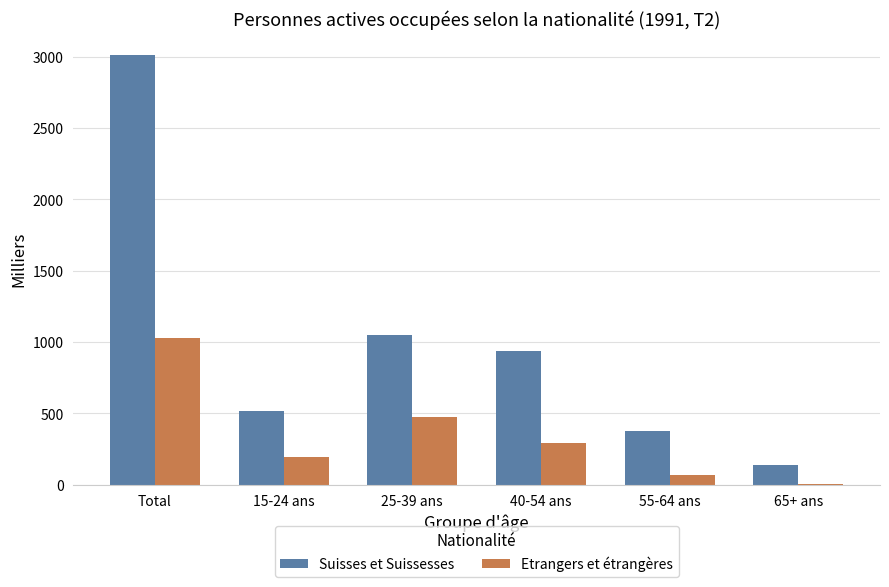

Which category has the highest value in the Suisses et Suissesses series?

Total